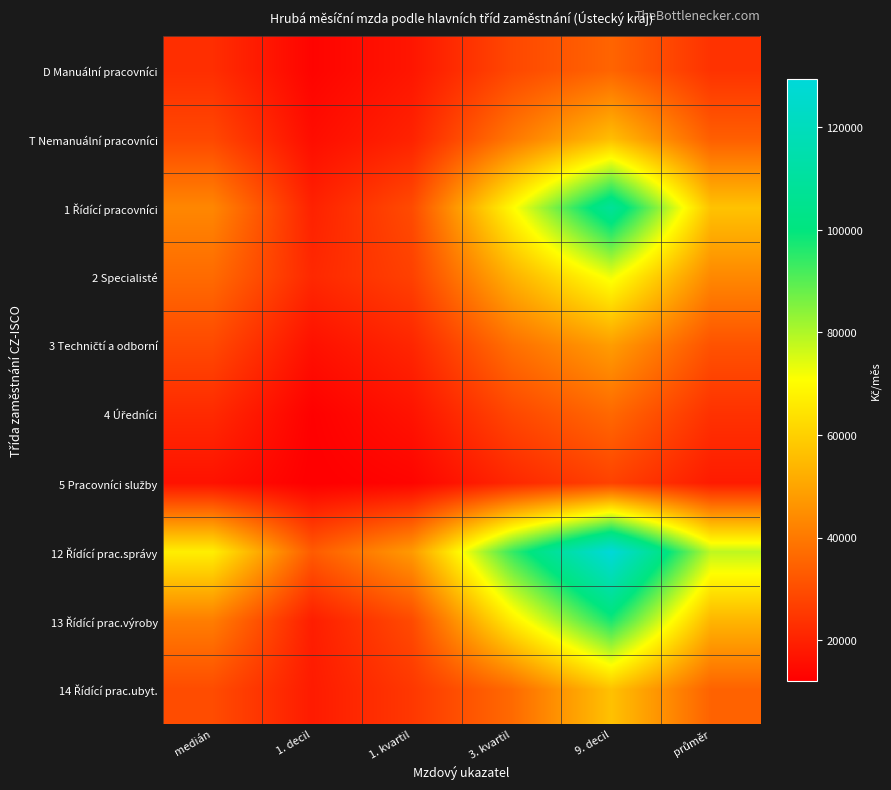

What is the minimum value shown in the chart?

12118.2